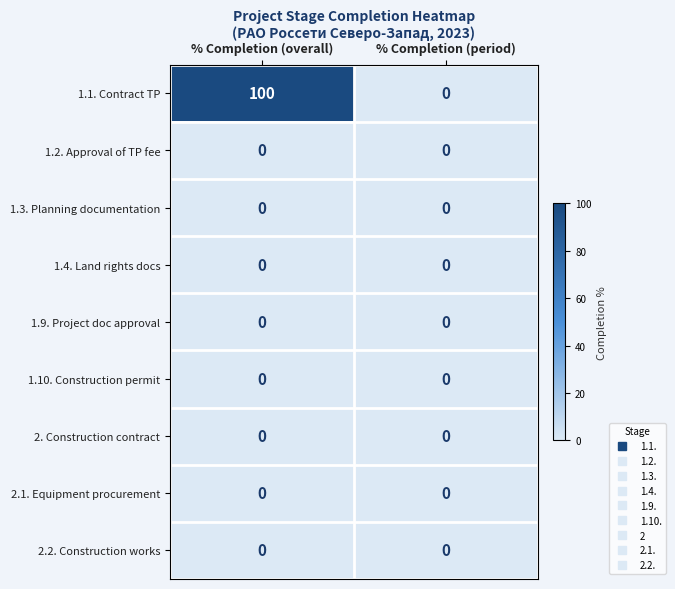

At how many categories does at least one series exceed 99?

1